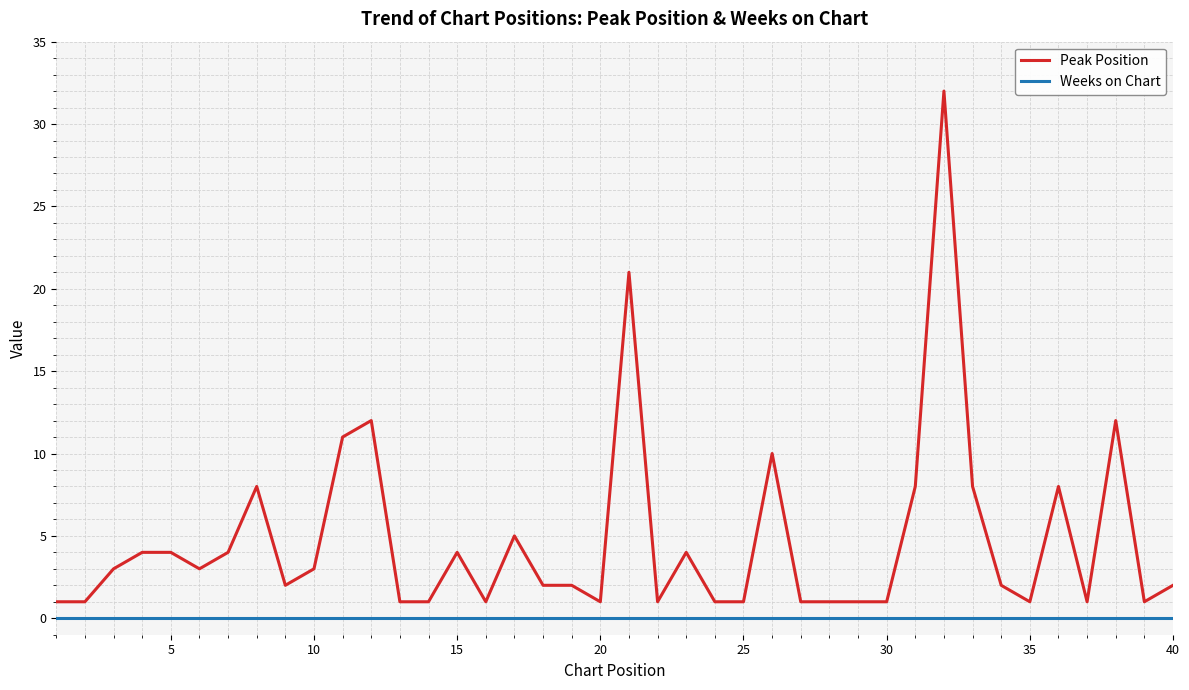

At how many categories does at least one series exceed 24?

1